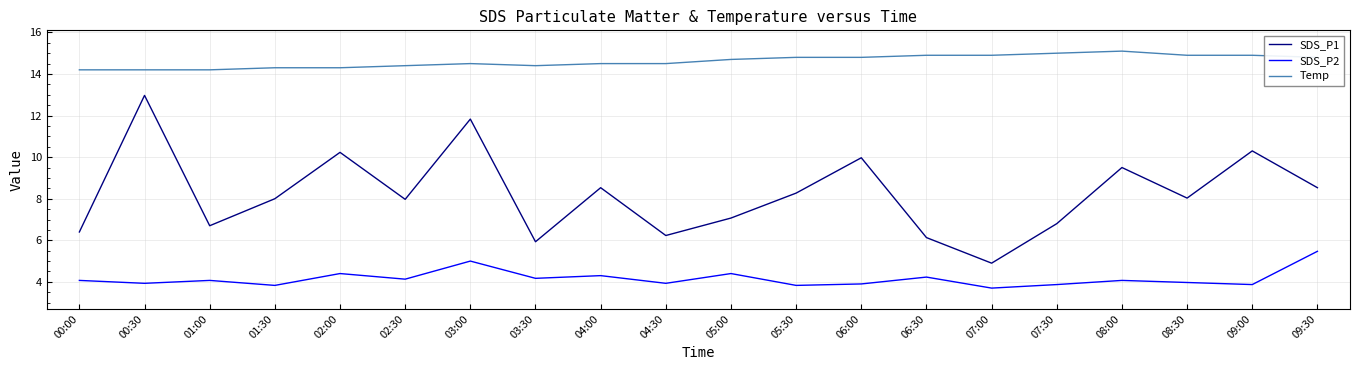

True or false: SDS_P1 and SDS_P2 cross at least once.

False